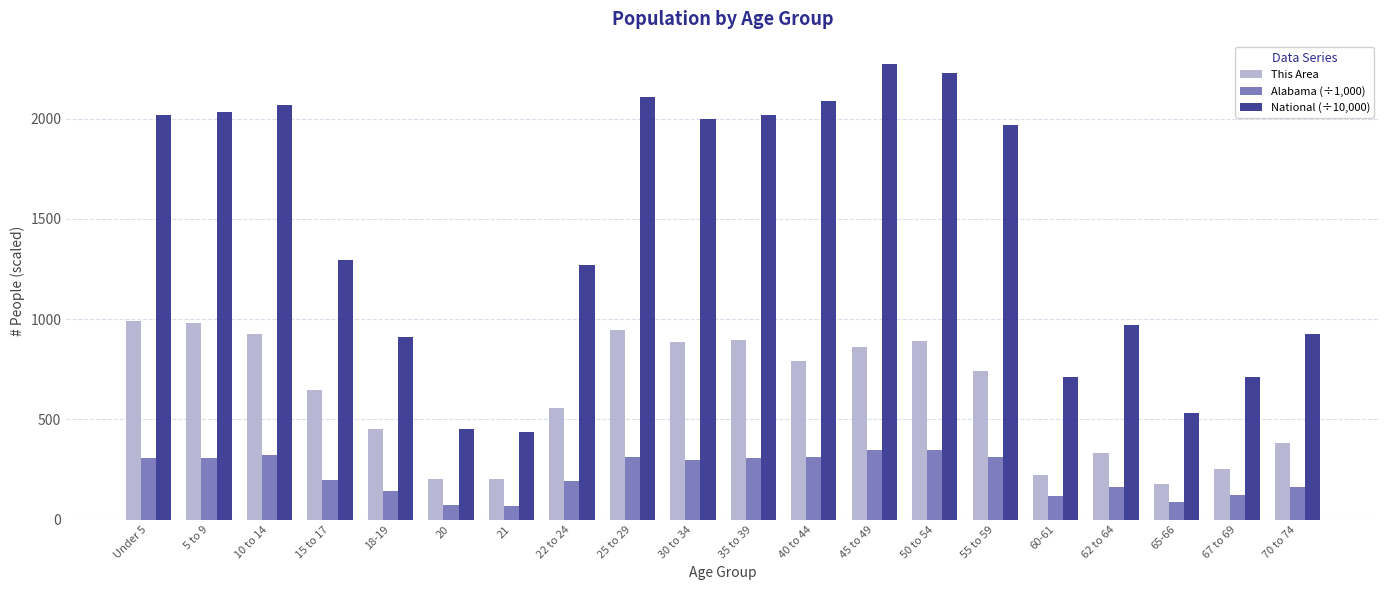

Which series has the largest total across all categories?

National (÷10,000)